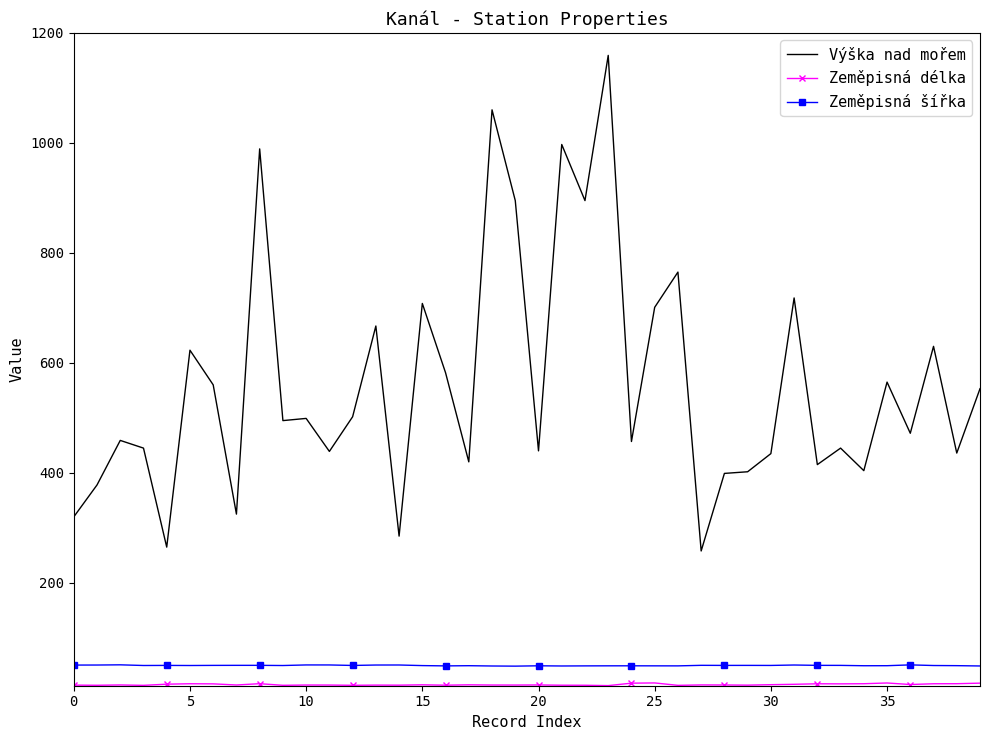

True or false: Výška nad mořem and Zeměpisná šířka cross at least once.

False